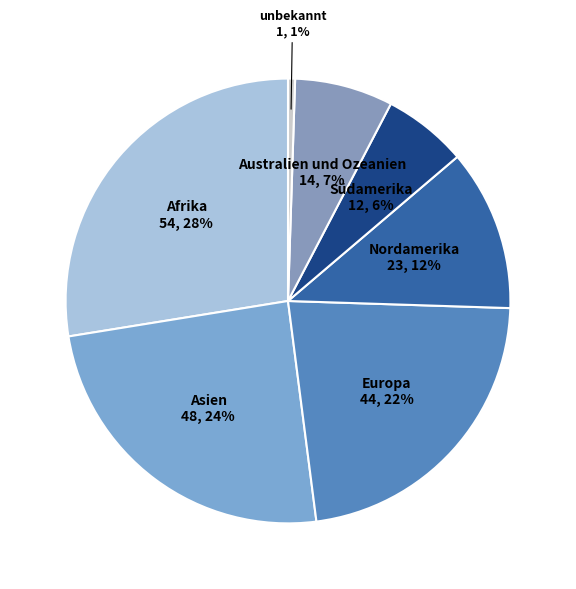

To the nearest percent, what is the difference between the largest and smallest slice percentages?

27%